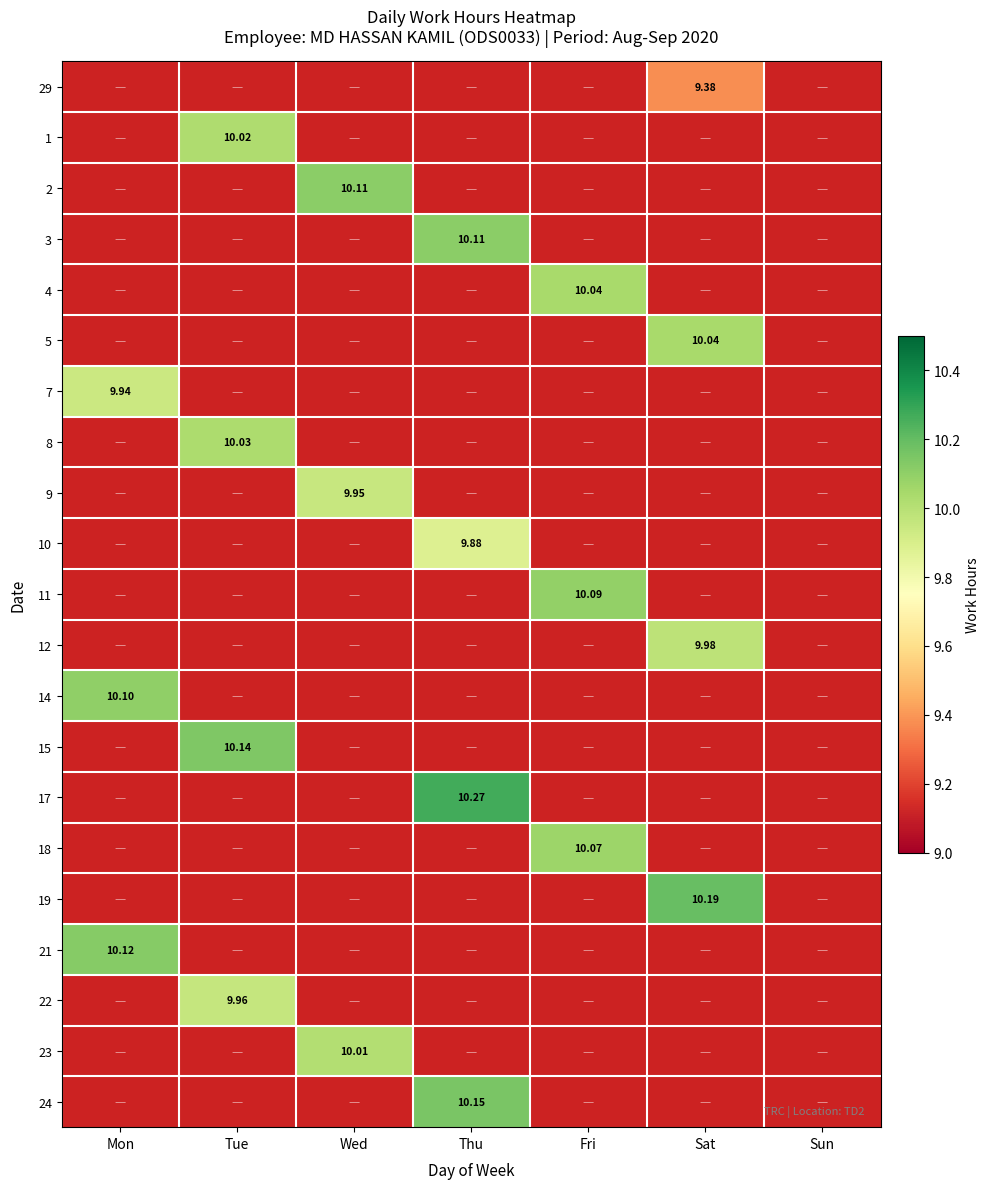

Which category has the highest value across all series?

Thu